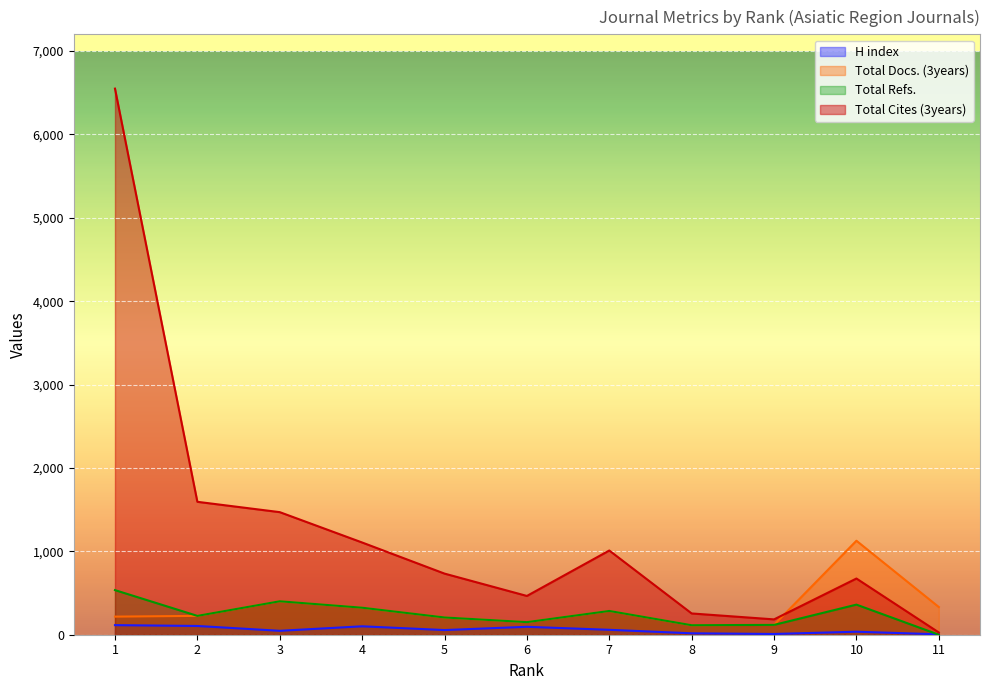

Which series changed the most between 5 and 7?

Total Cites (3years)